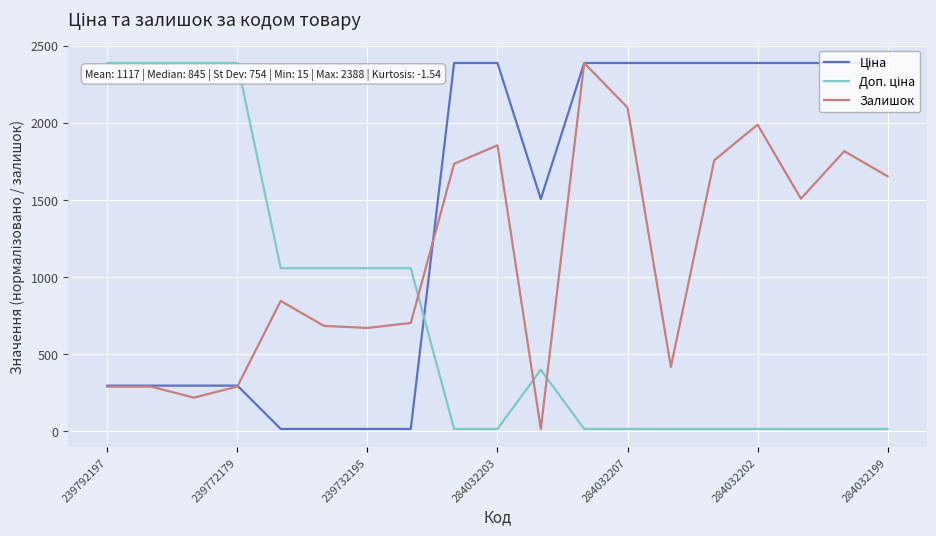

How many distinct data groups are displayed?

3